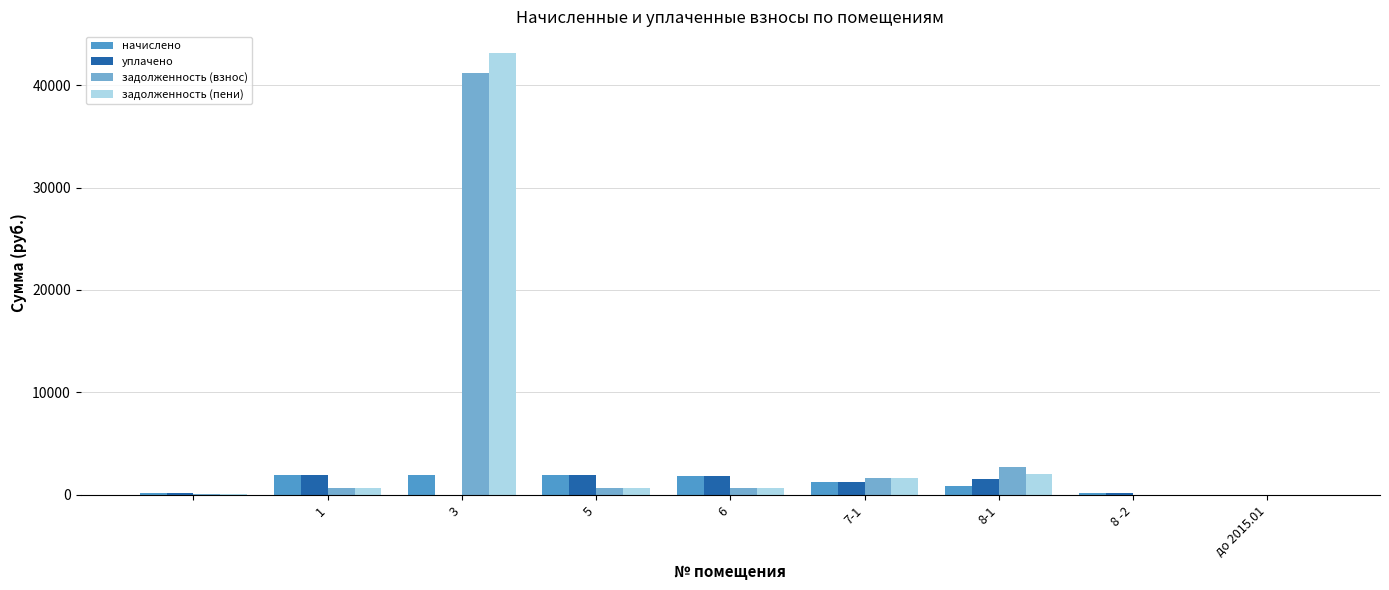

What is the greatest value displayed?

43088.0